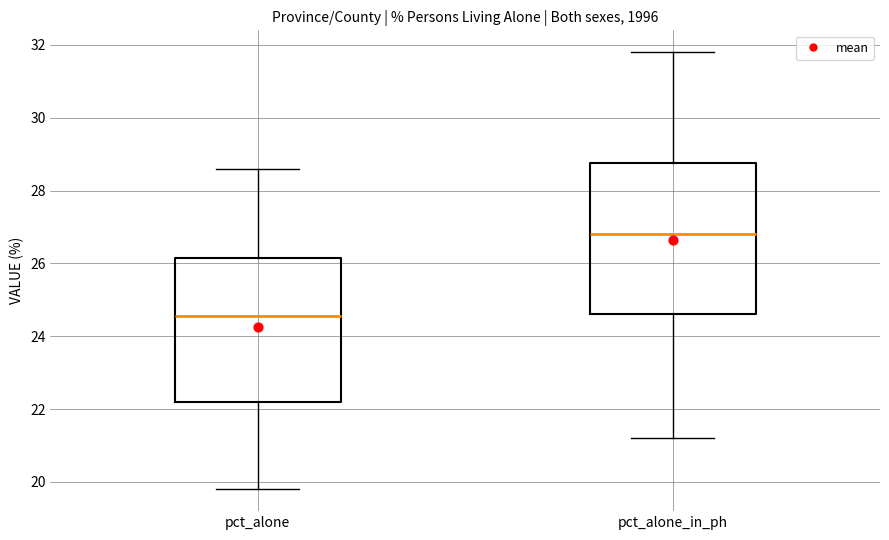

Where does the lower whisker of the box for pct_alone end on the y-axis? The values are not printed on the chart, so give them approximately, as read against the axis.

19.8